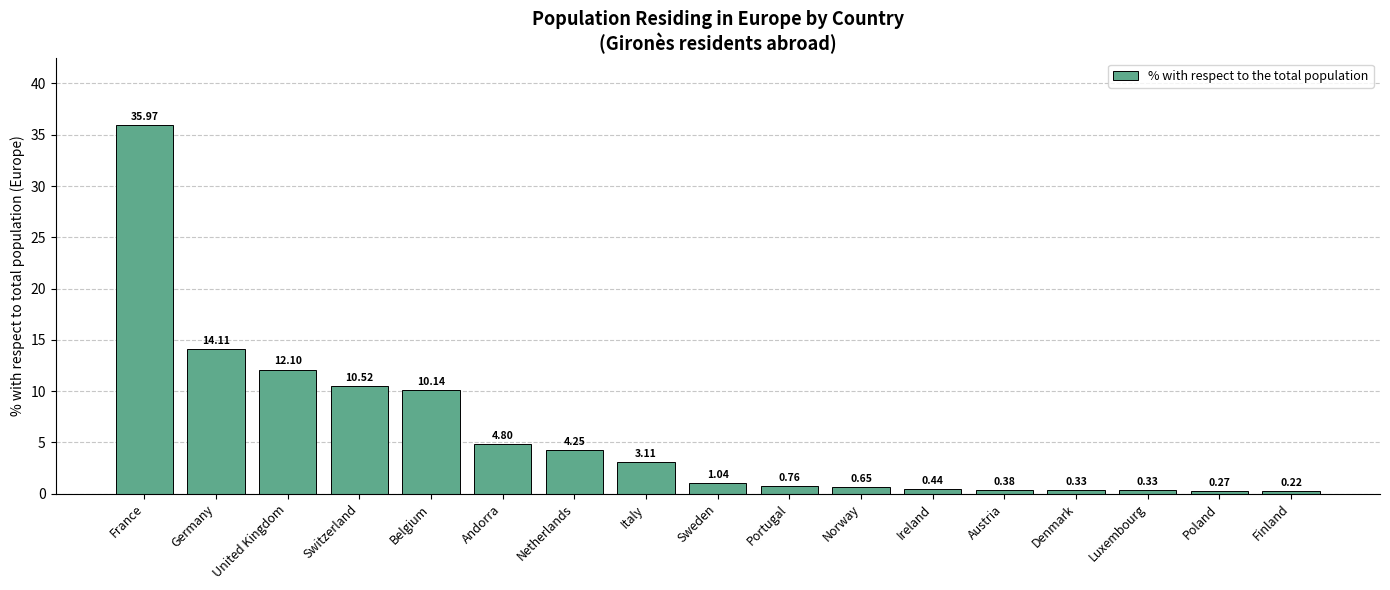

How many data points does each series have?

17